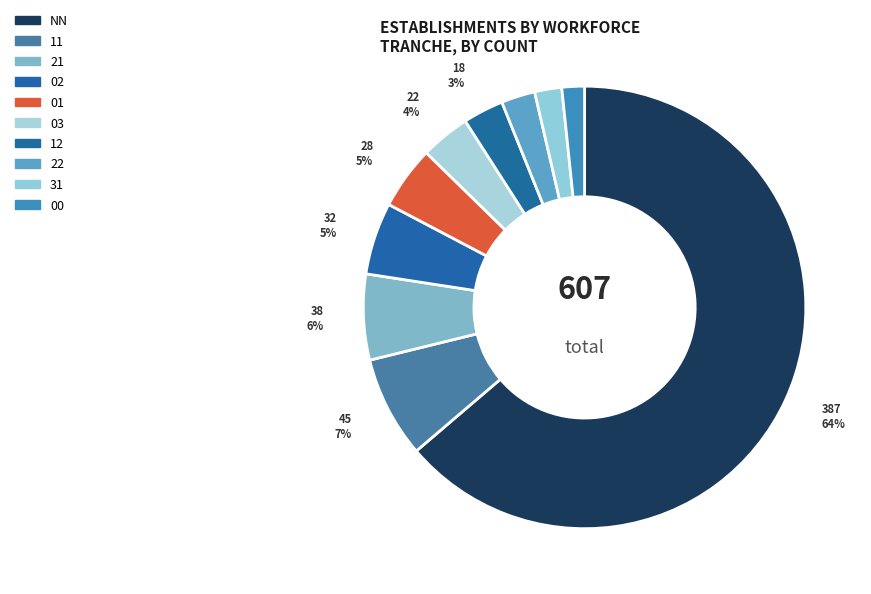

Which category accounts for the majority?

NN